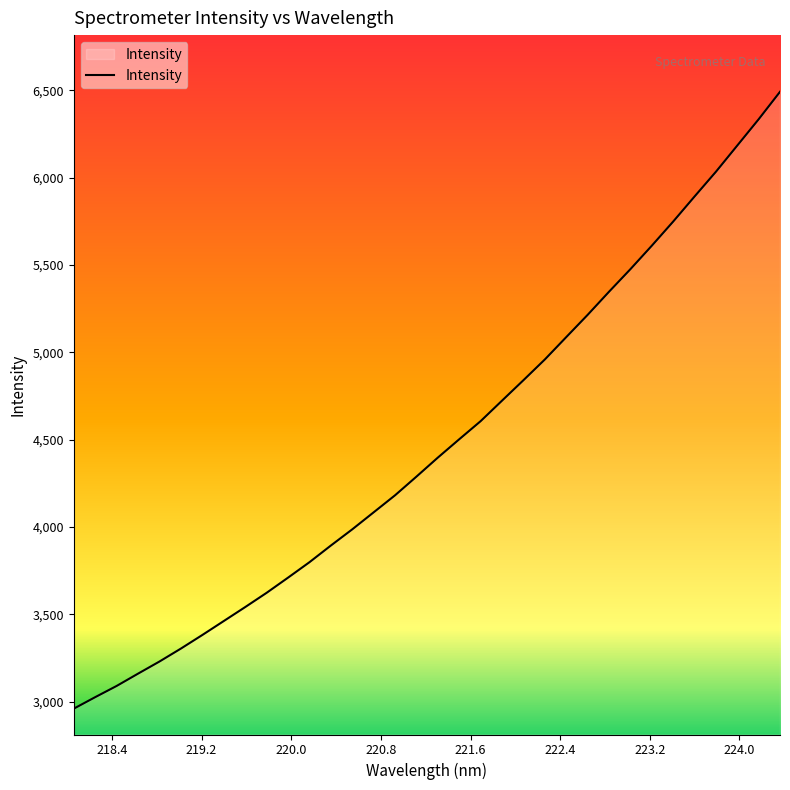

What is the difference between the maximum and minimum values?

3532.6